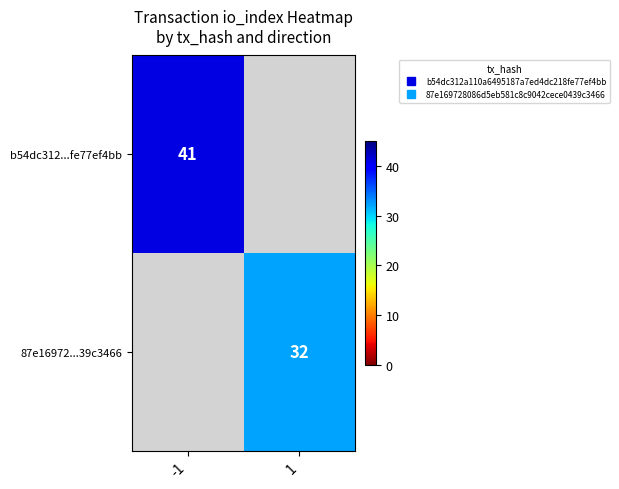

At which label is b54dc312...fe77ef4bb closest to 41?

-1